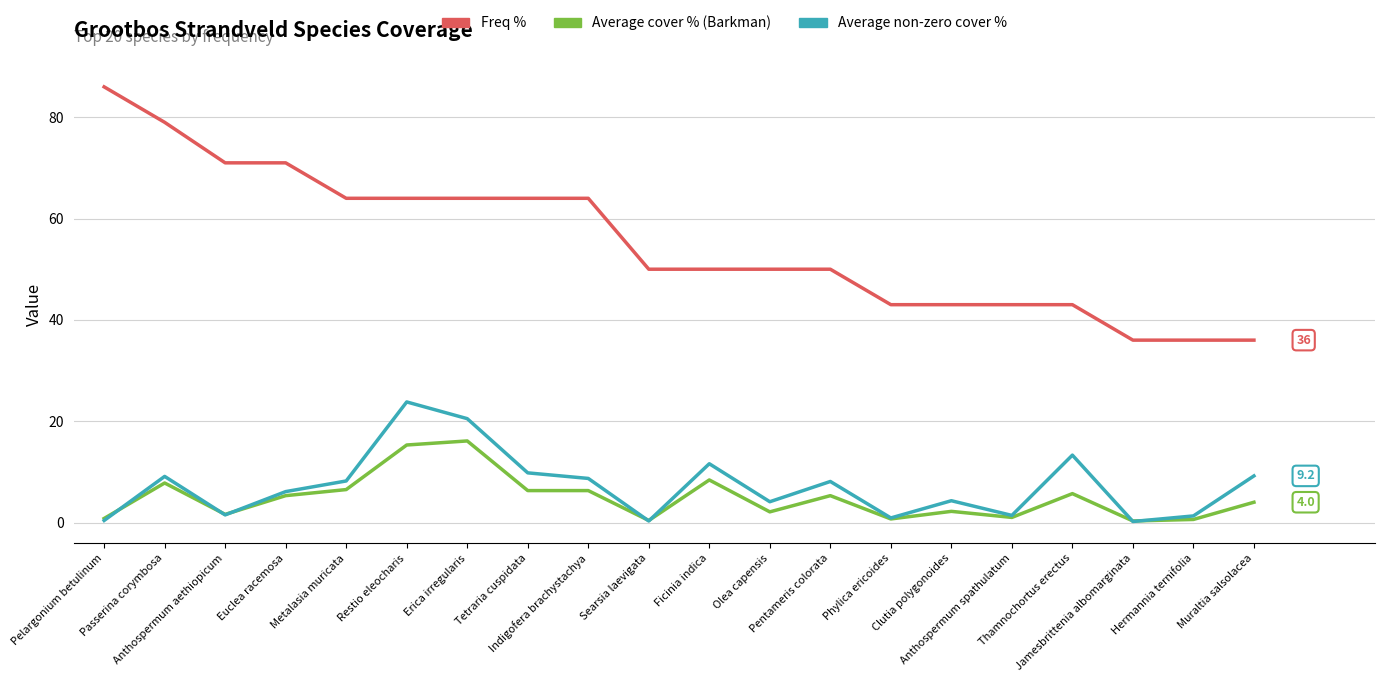

The value of Average non-zero cover % at Erica irregularis is 27.9. True or false?

False